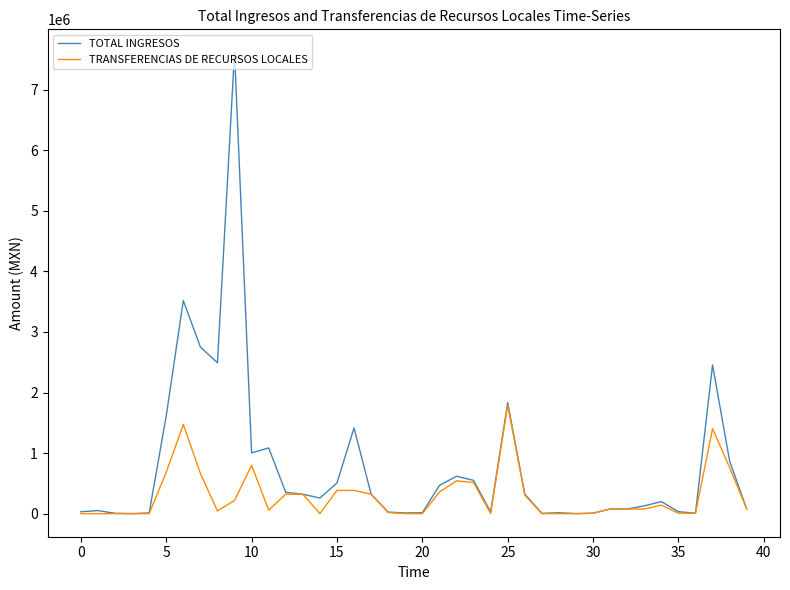

What are all the series names shown in the legend?

TOTAL INGRESOS, TRANSFERENCIAS DE RECURSOS LOCALES